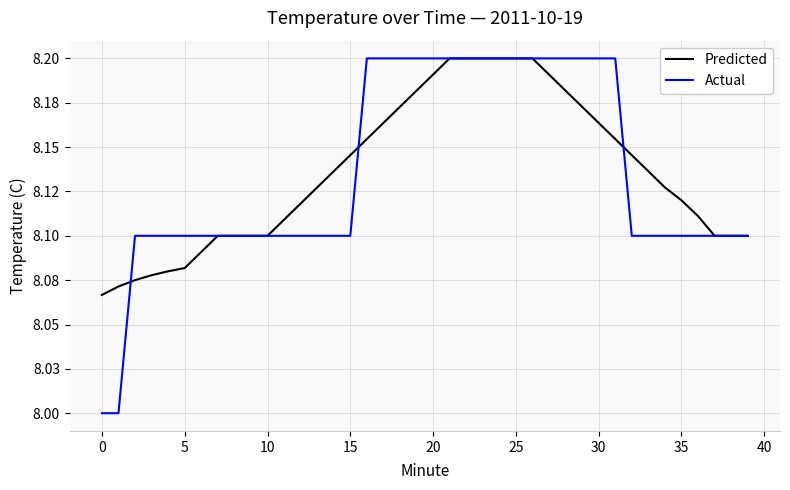

What are all the series names shown in the legend?

Predicted, Actual